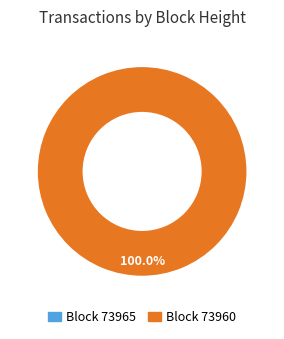

What is the largest slice in the pie chart?

73960